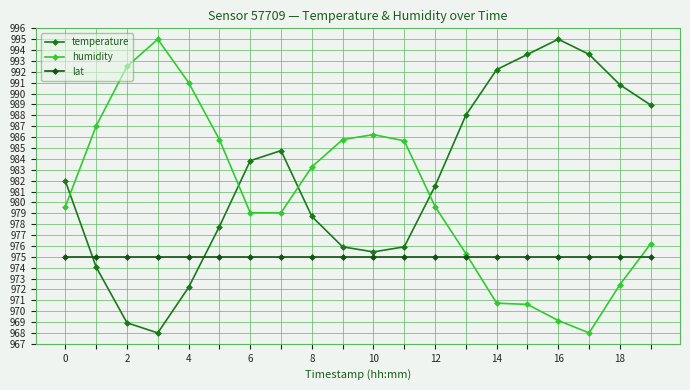

What is the value of the temperature point at the 7th from the left?

983.8